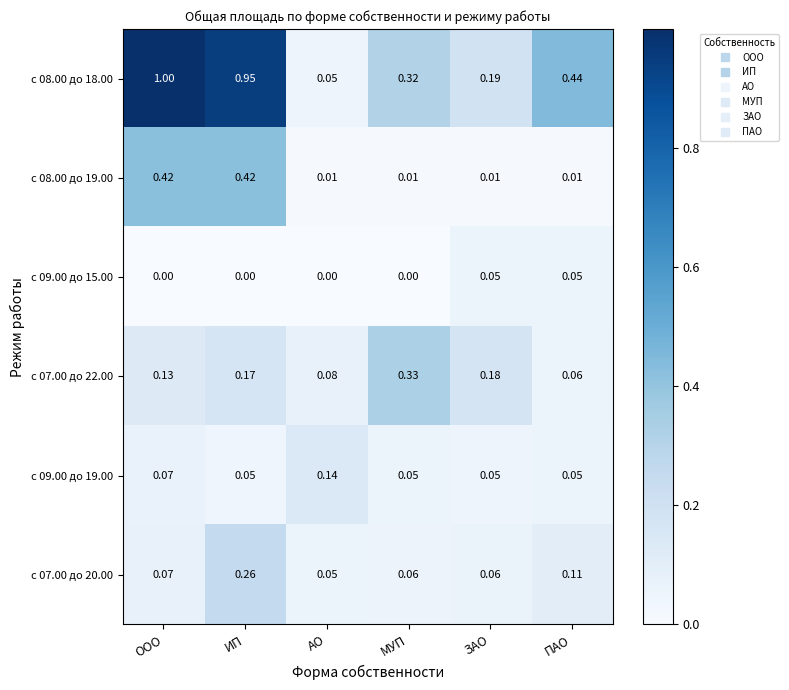

Rank the series by their maximum value, from lowest to highest.

с 09.00 до 15.00, с 09.00 до 19.00, с 07.00 до 20.00, с 07.00 до 22.00, с 08.00 до 19.00, с 08.00 до 18.00